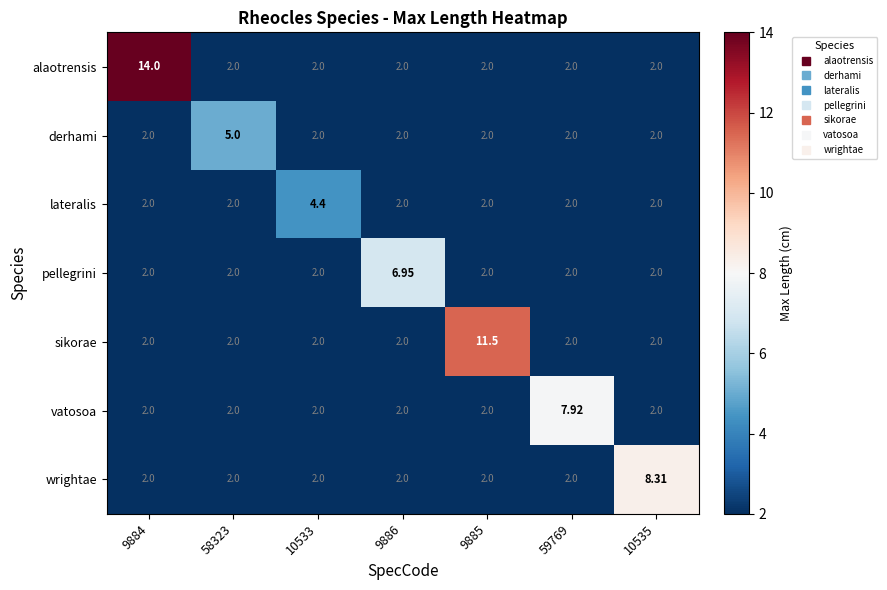

Which series changed the most between 9884 and 10535?

alaotrensis